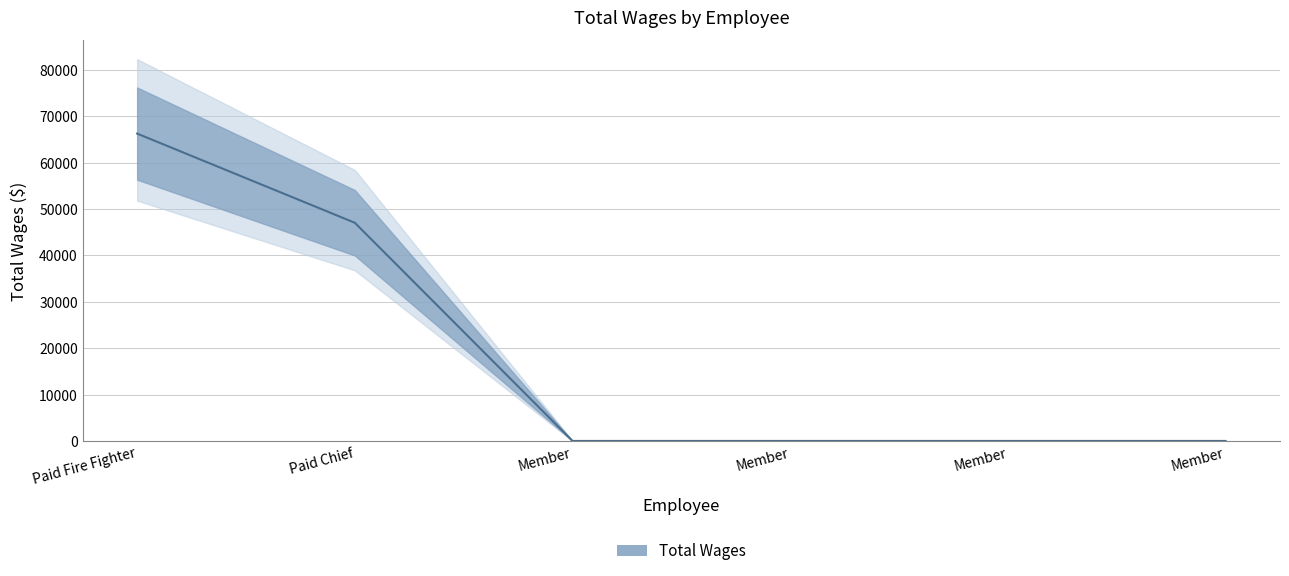

The value at Paid Chief is 47049. True or false?

True